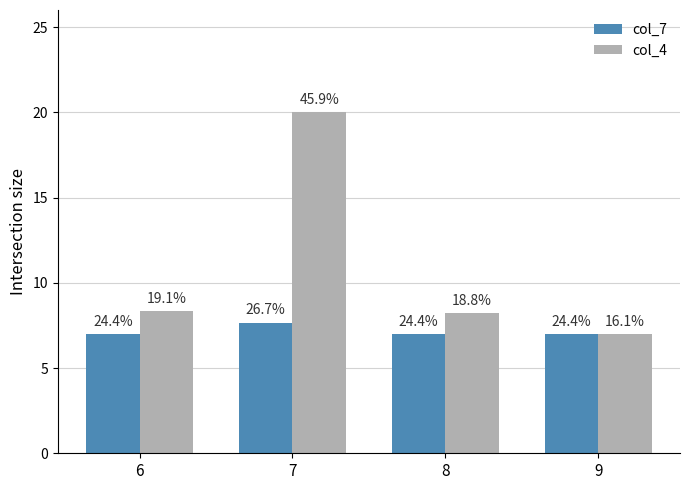

Is the value of col_4 at 9 greater than the value of col_7 at 6?

No